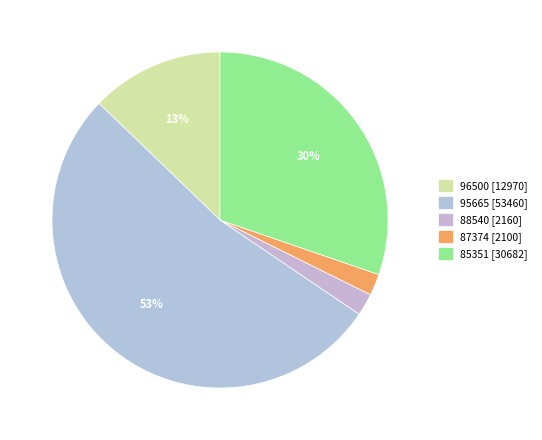

To the nearest percent, what is the difference between the largest and smallest slice percentages?

51%